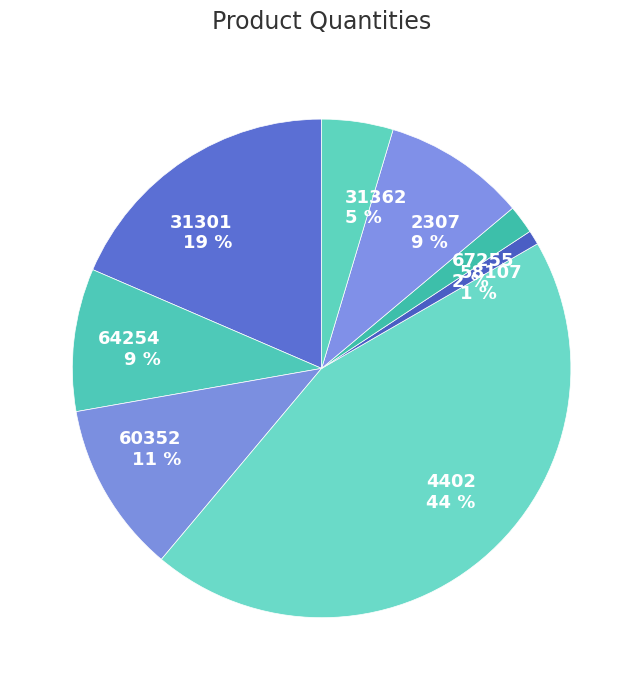

Which category has the biggest portion of the pie?

4402